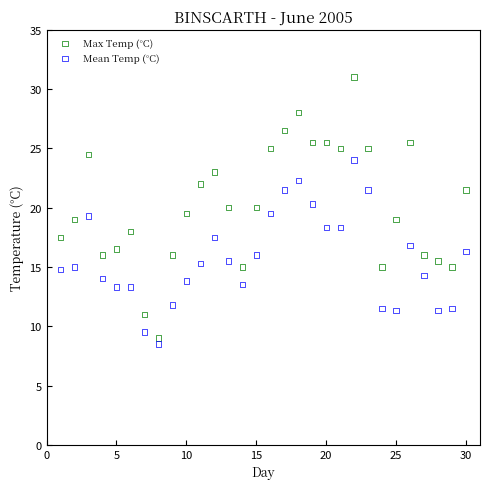

What are all the series names shown in the legend?

Max Temp (°C), Mean Temp (°C)